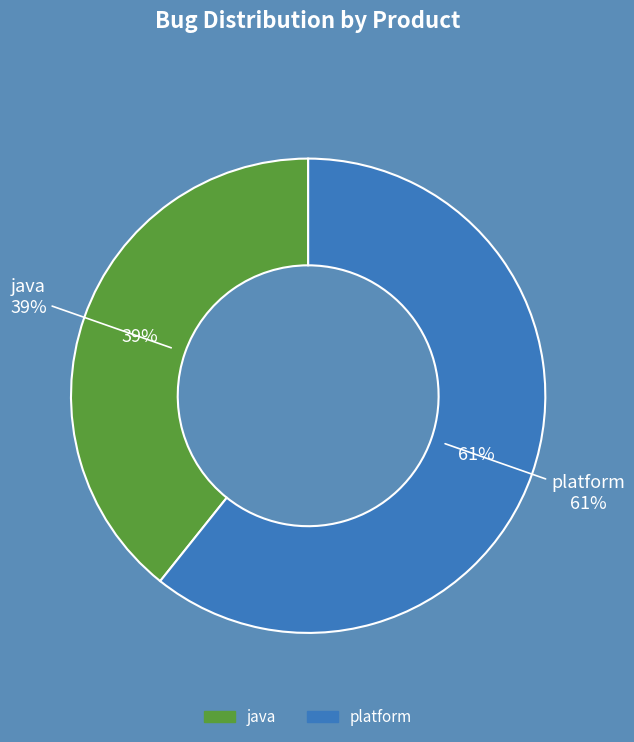

Between platform and java, which is larger?

platform